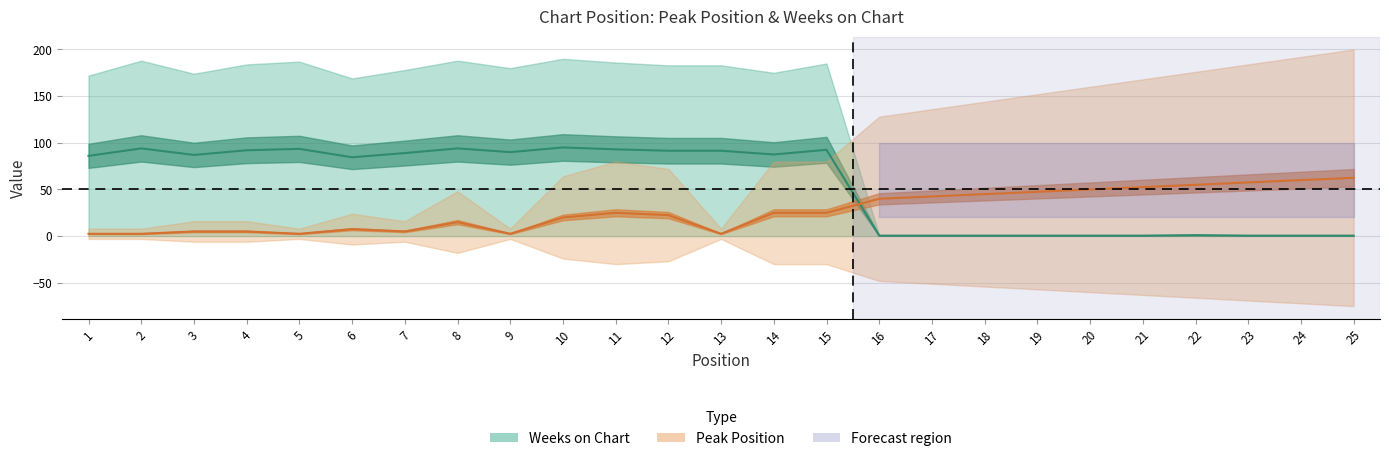

Where do Weeks on Chart and Peak Position first cross each other?

15 and 16